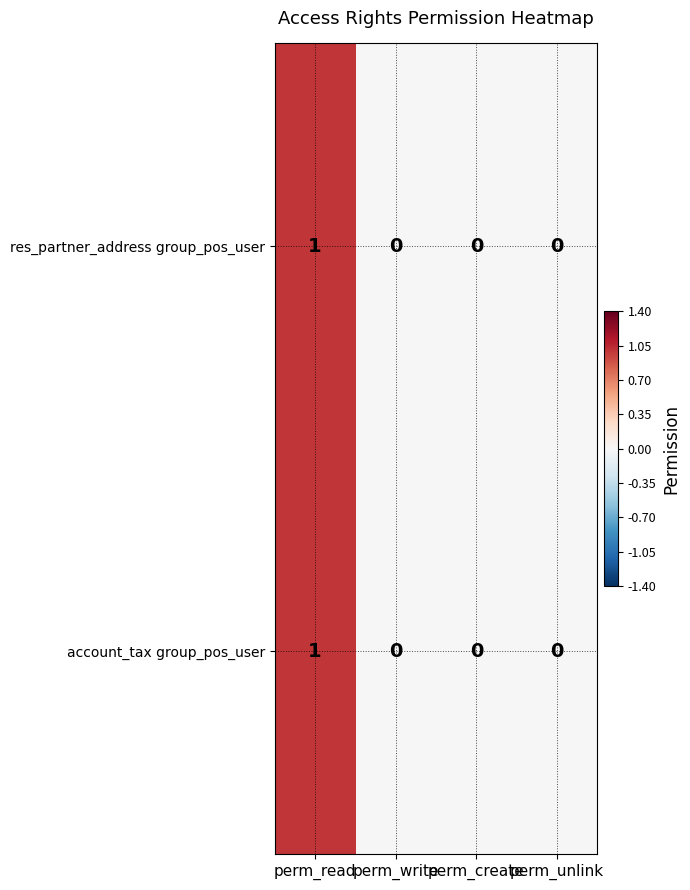

True or false: res_partner_address group_pos_user has a value of 1 at perm_read.

True